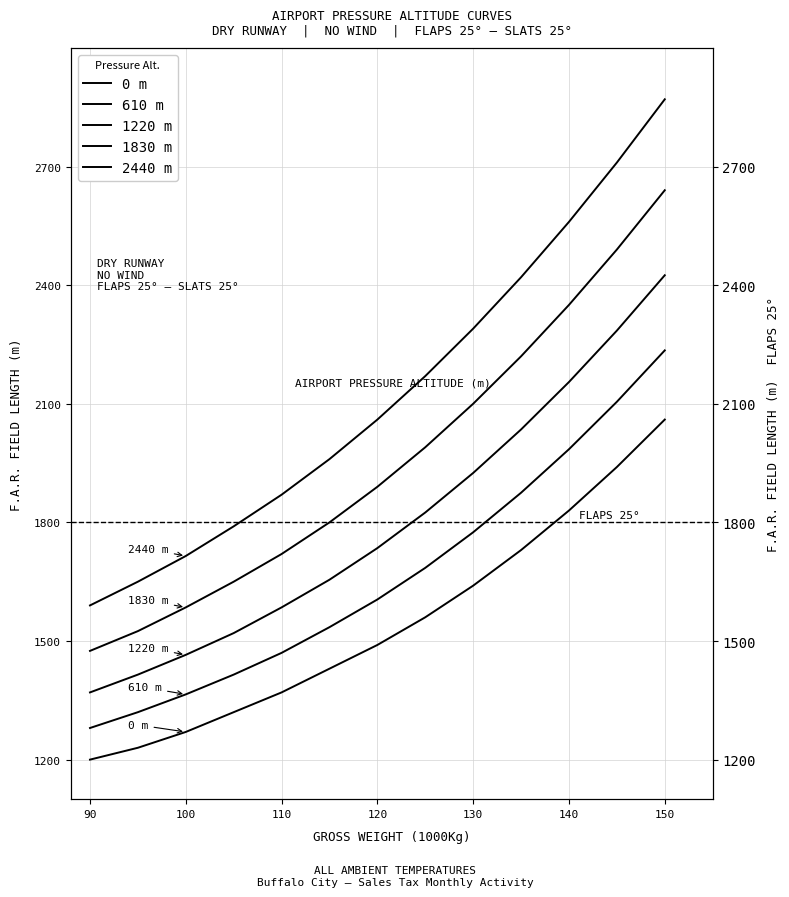

Which series has the largest range (max minus min)?

2440 m